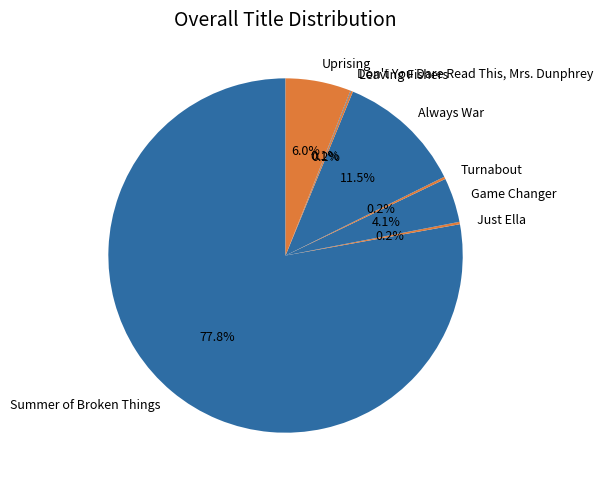

Which slice is the largest?

Summer of Broken Things